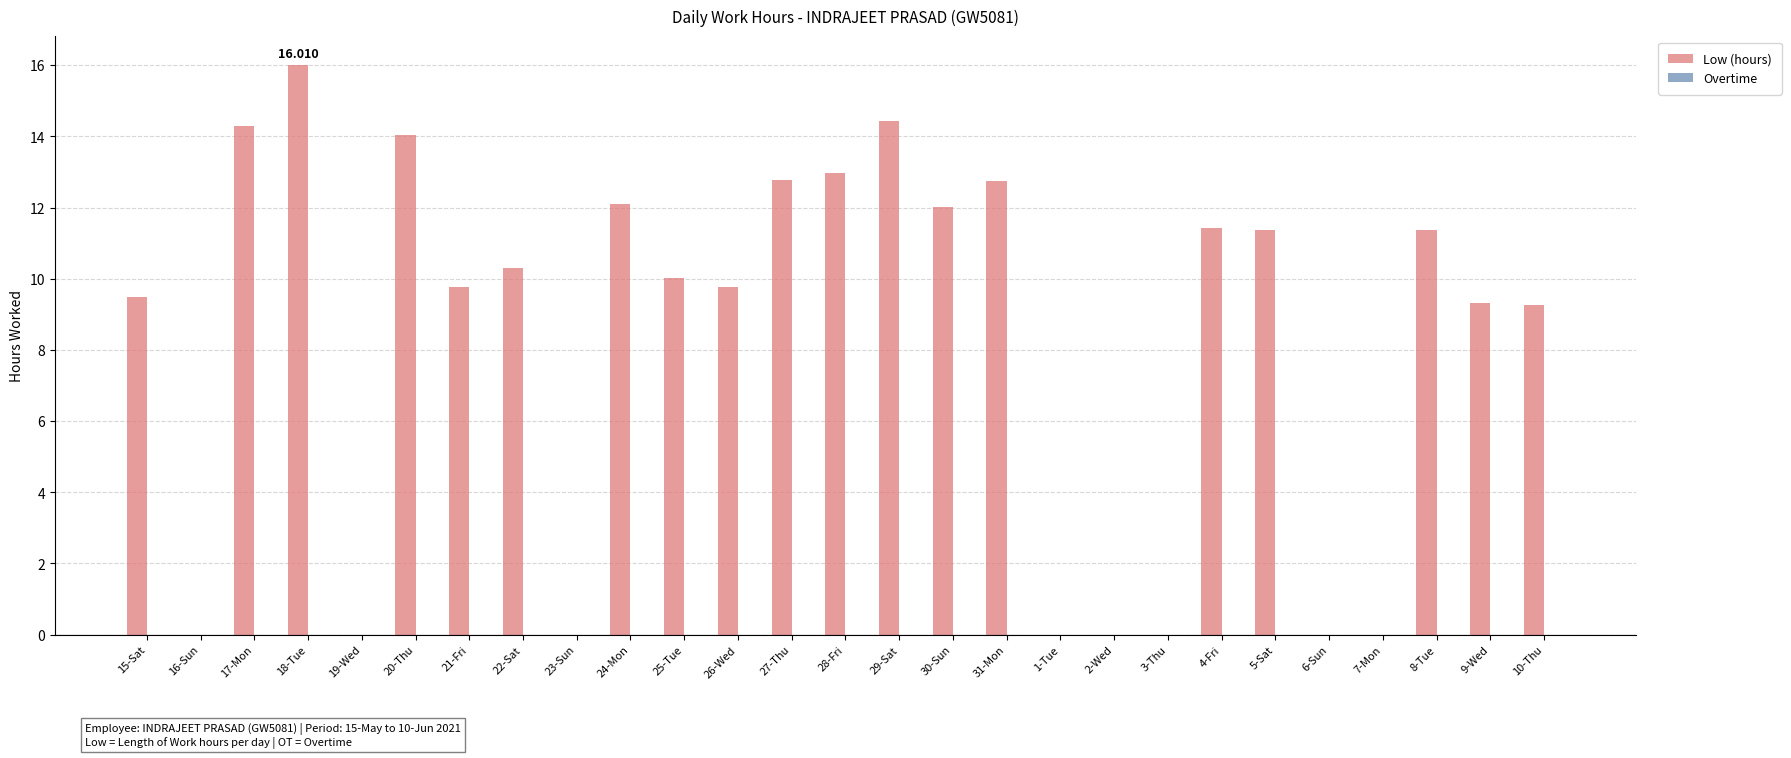

How many distinct data groups are displayed?

1